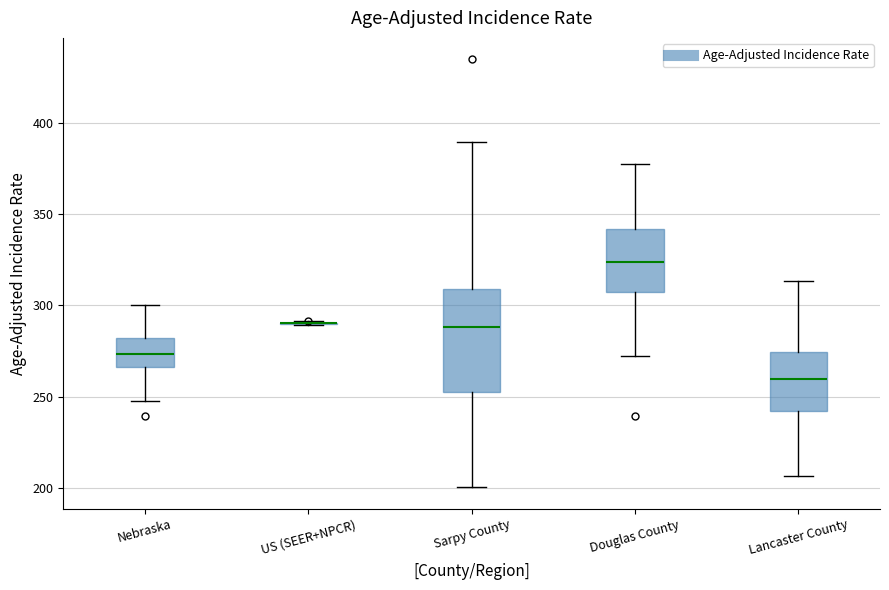

Comparing the boxes themselves (not the whiskers), which one is the tallest?

Sarpy County